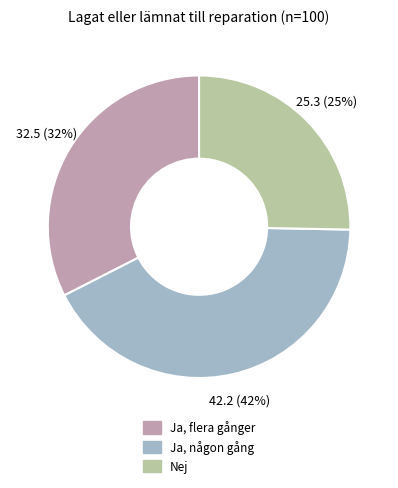

Does Ja, flera gånger account for over 50% of the chart?

No